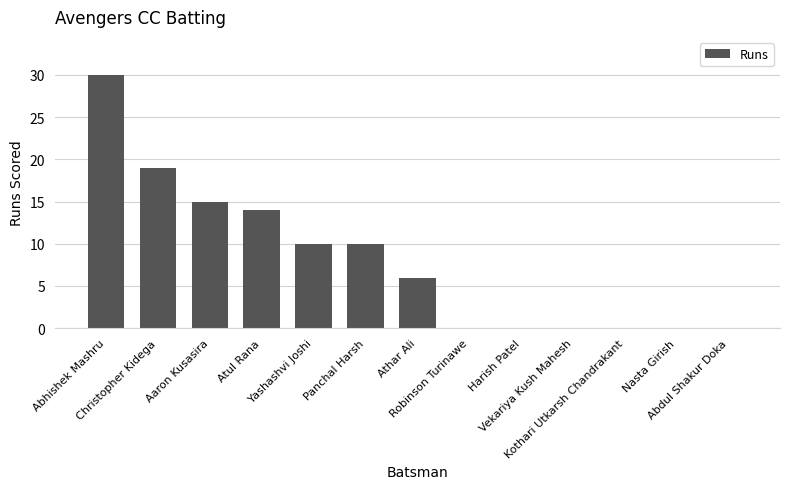

What is the maximum value shown in the chart?

30